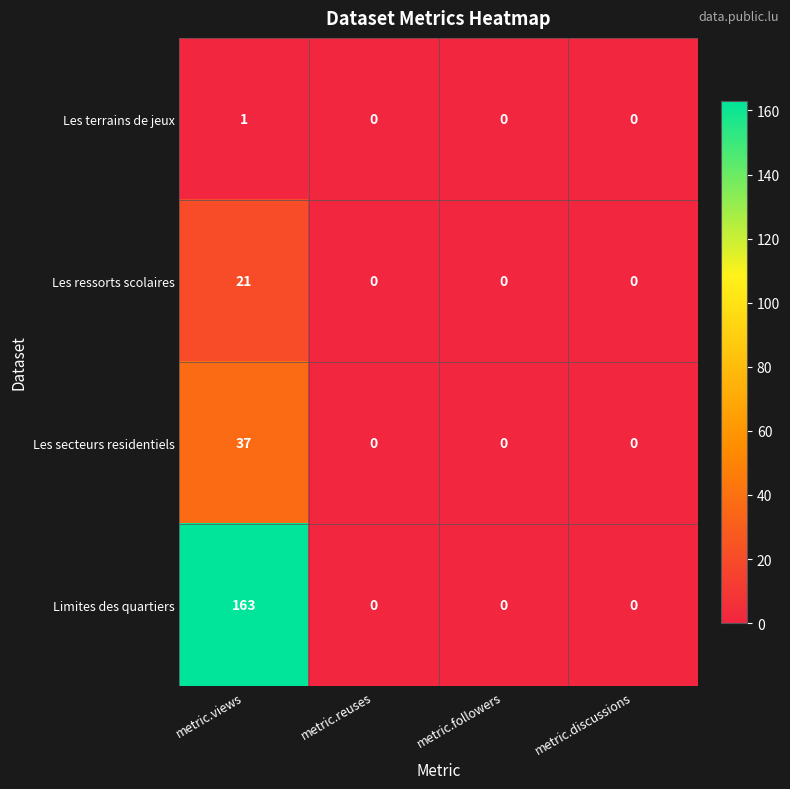

How many categories are shown in the chart?

4